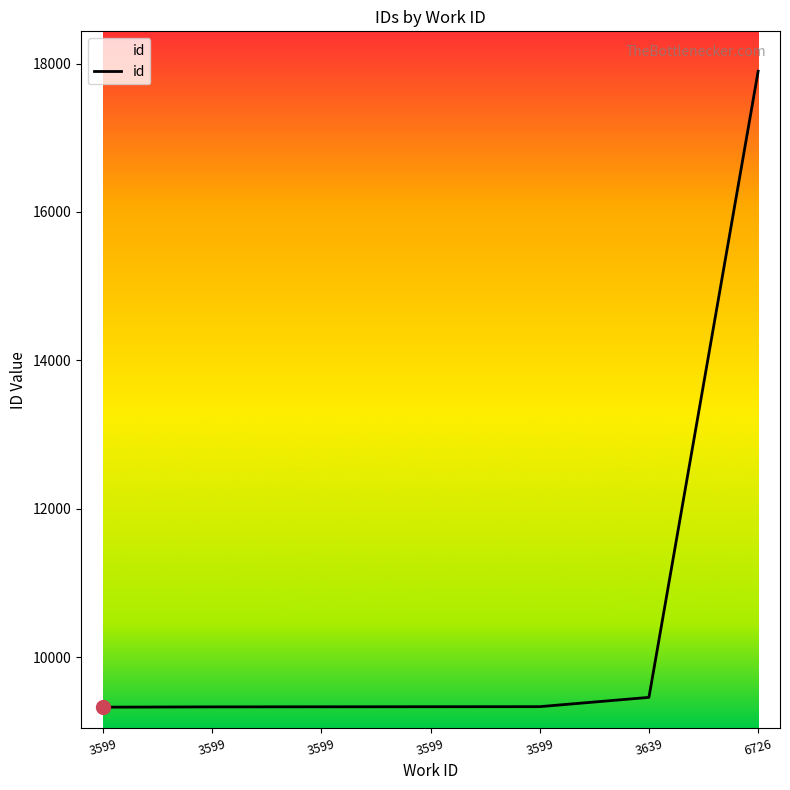

Approximately how many times larger is the value at 3599 compared to 3599?

1.0